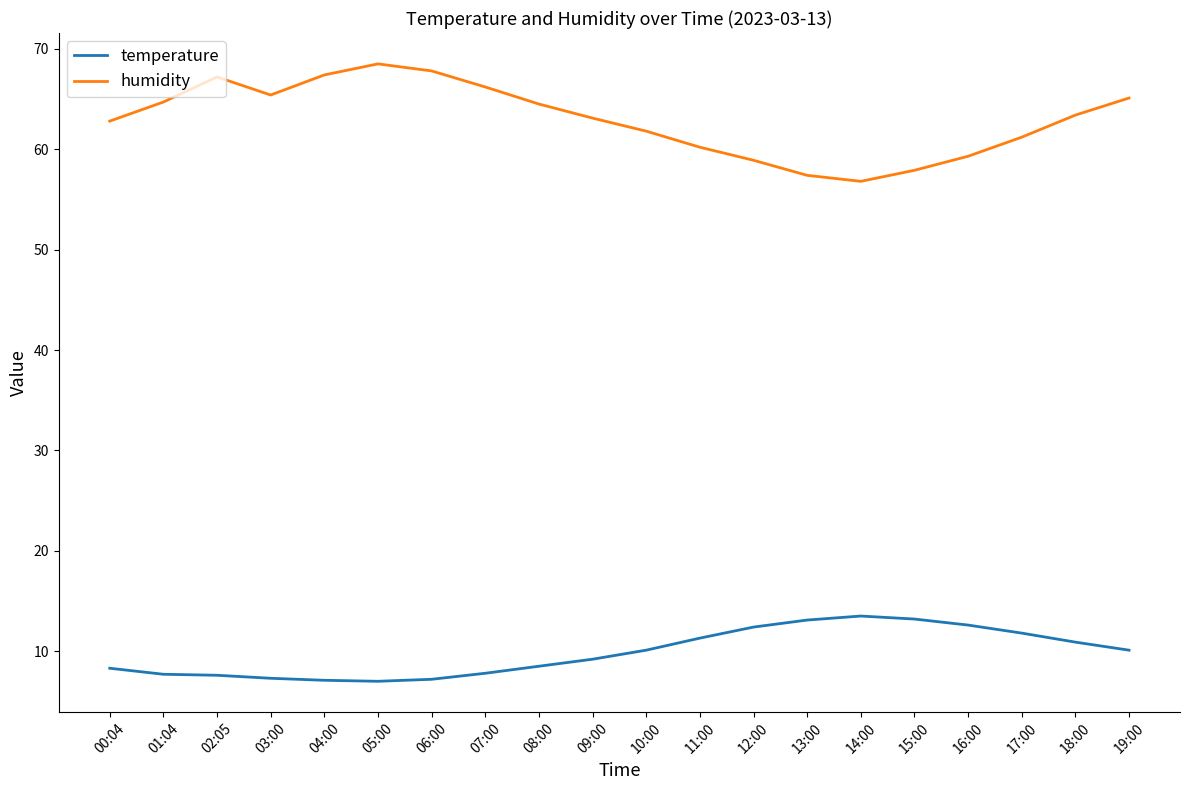

What is the difference between the highest and lowest values at 11:00?

48.9